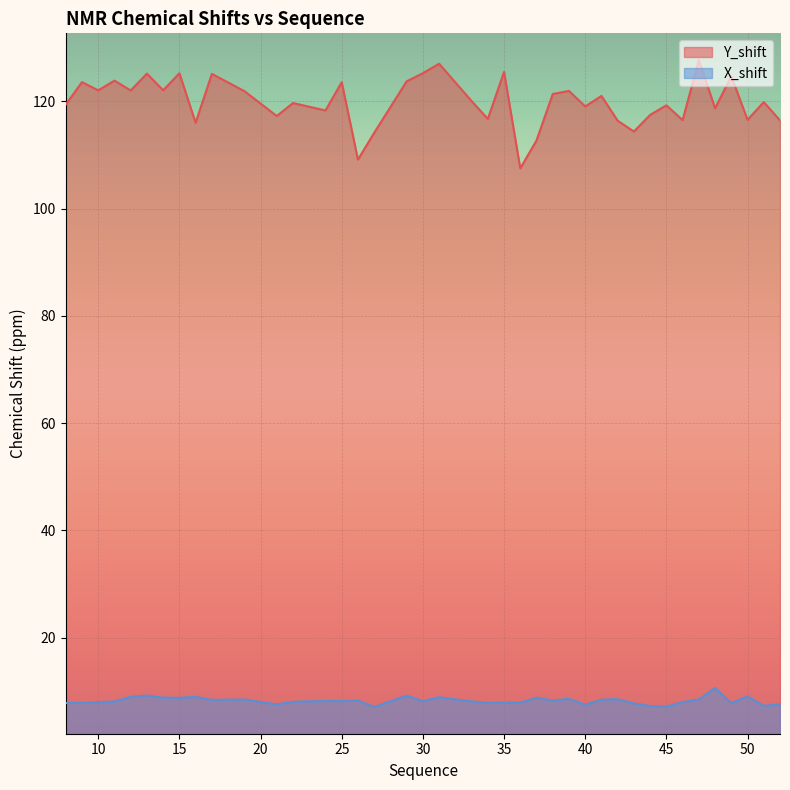

Reading left to right, list all the values displayed in this chart.

Y_shift: 8=119.4	9=123.6	10=122.0	11=123.9	12=122.0	13=125.2	14=122.1	15=125.2	16=116.0	17=125.1	19=121.9	21=117.3	22=119.7	24=118.3	25=123.6	26=109.1	27=114.1	29=123.7	30=125.3	31=127.0	33=120.1	34=116.7	35=125.5	36=107.5	37=112.7	38=121.4	39=122.0	40=119.1	41=121.0	42=116.4	43=114.4	44=117.5	45=119.3	46=116.5	47=127.7	48=118.7	49=124.7	50=116.6	51=119.9	52=116.5
X_shift: 8=7.8	9=7.9	10=8.0	11=8.1	12=9.0	13=9.2	14=8.8	15=8.8	16=9.0	17=8.4	19=8.5	21=7.6	22=8.0	24=8.2	25=8.2	26=8.3	27=7.1	29=9.2	30=8.2	31=8.9	33=8.1	34=7.9	35=7.9	36=7.9	37=8.8	38=8.3	39=8.6	40=7.5	41=8.4	42=8.5	43=7.7	44=7.3	45=7.1	46=8.0	47=8.5	48=10.6	49=7.8	50=9.1	51=7.3	52=7.6